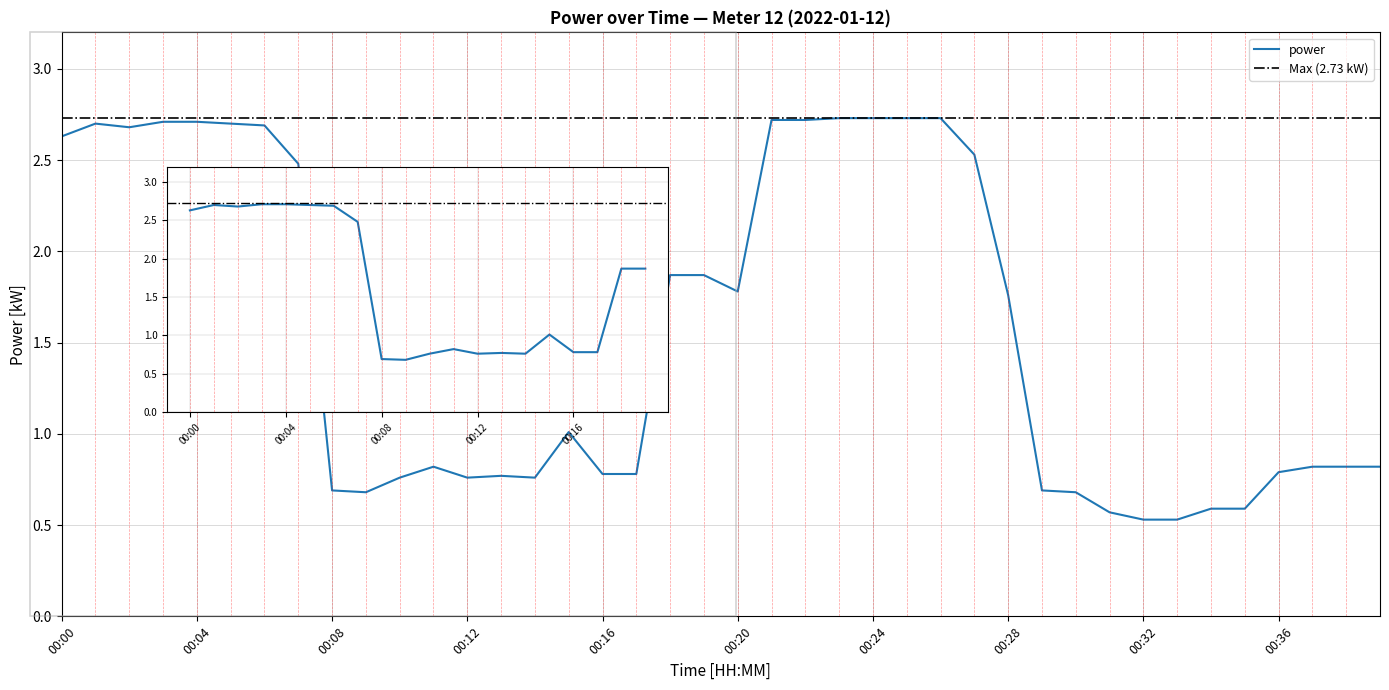

What is the change in value from 00:33 to 00:37?

+0.3